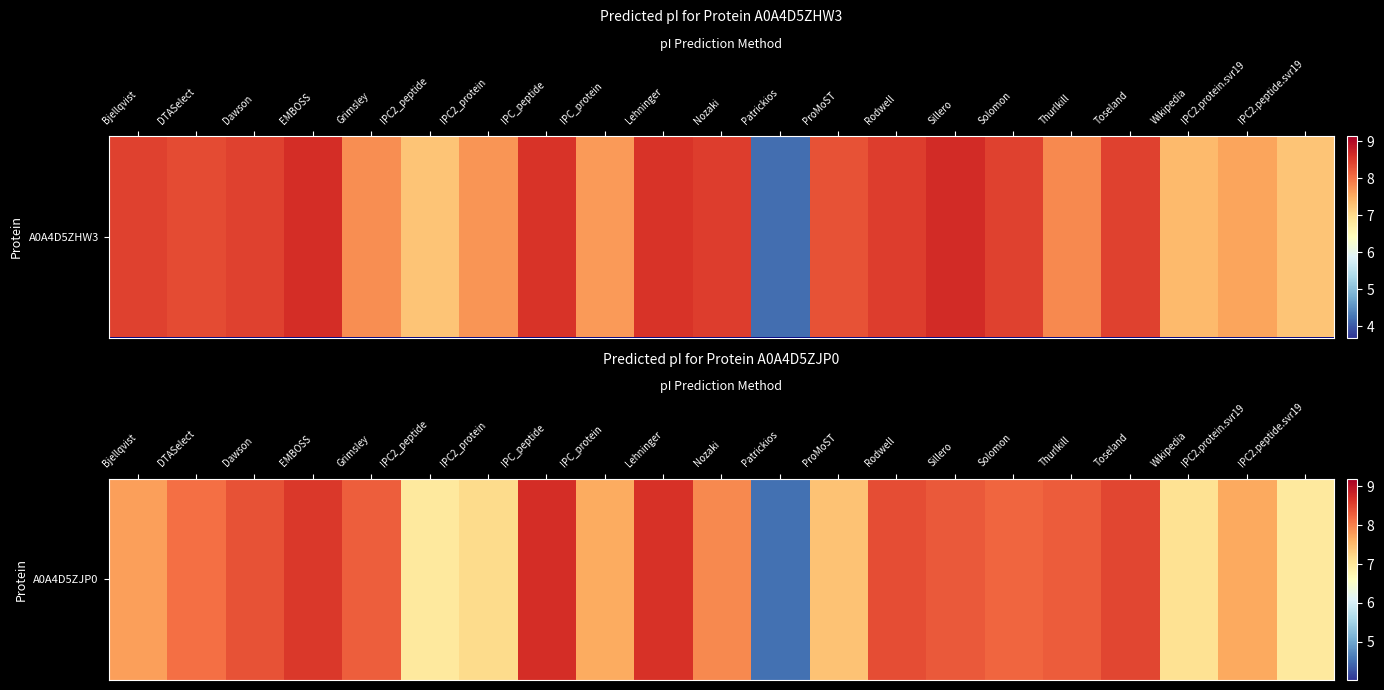

What value does the data have at Solomon?

8.2